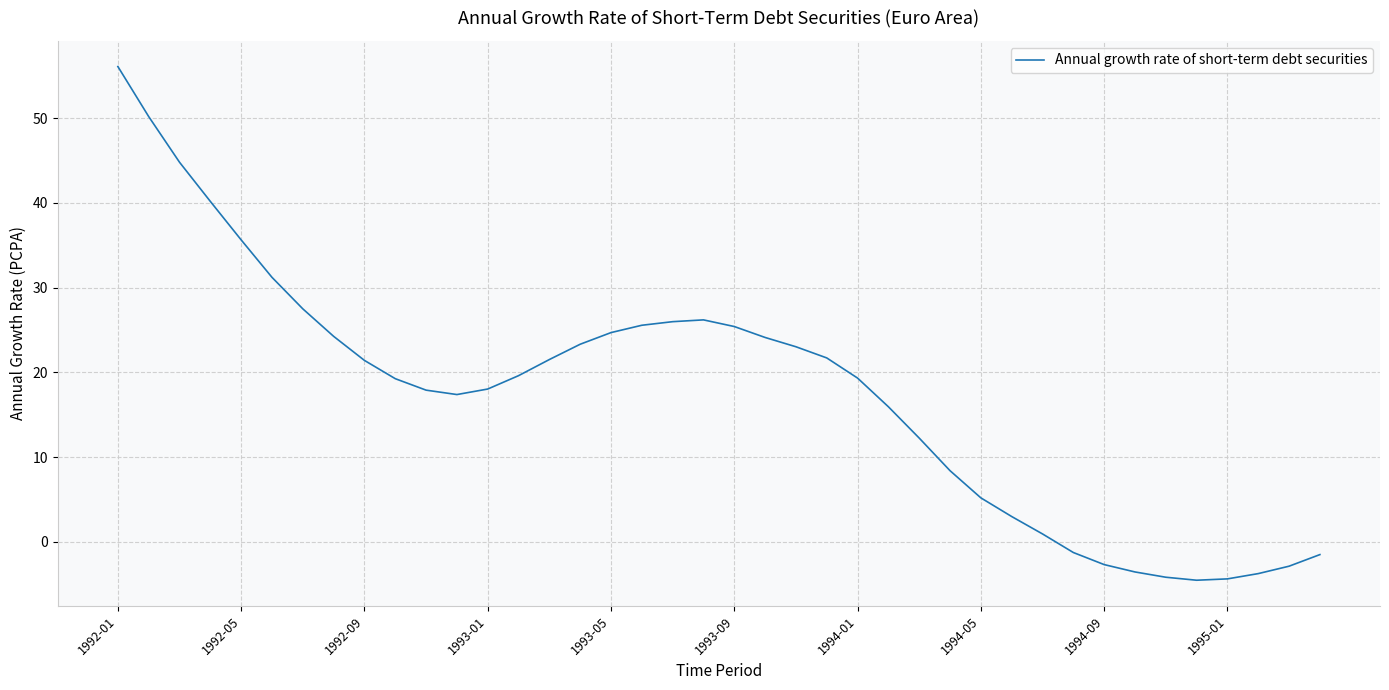

What is the smallest value displayed?

-4.5